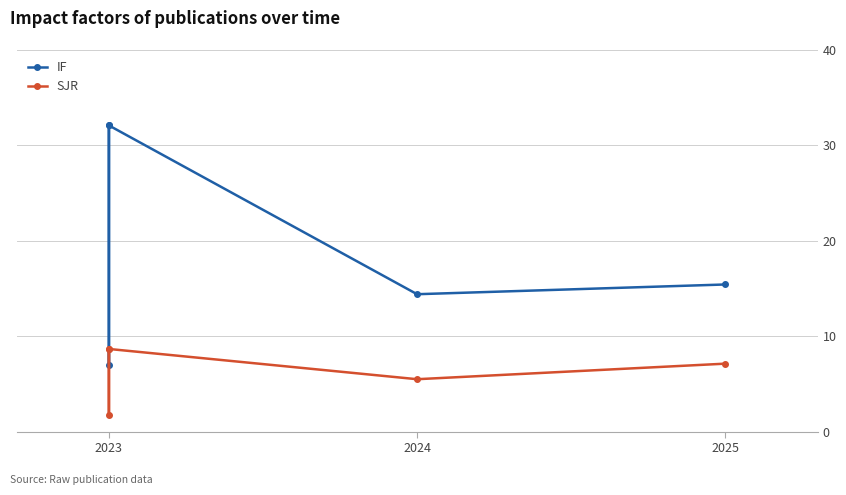

What are all the series names shown in the legend?

IF, SJR